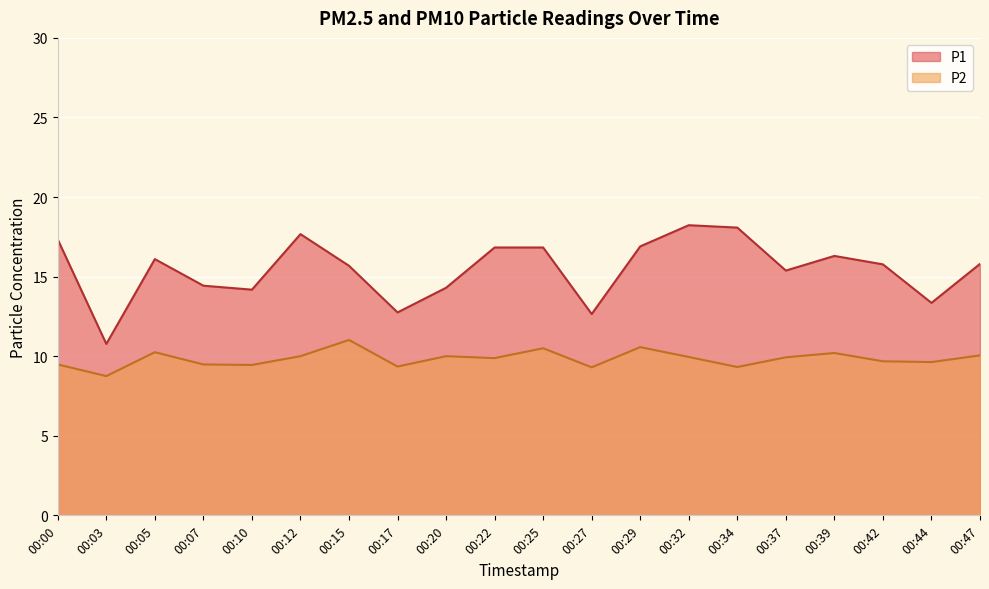

Which series changed the most between 00:03 and 00:37?

P1